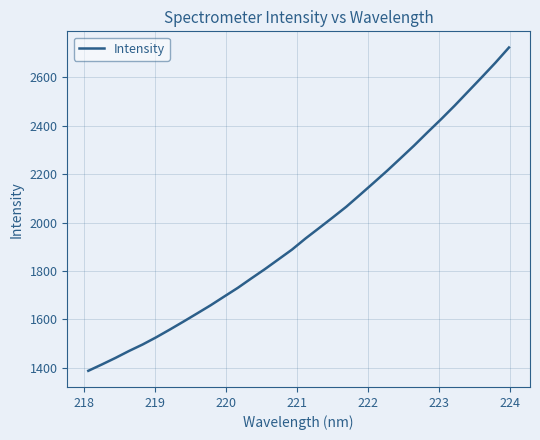

True or false: the data has more than 2 interior local peaks.

False